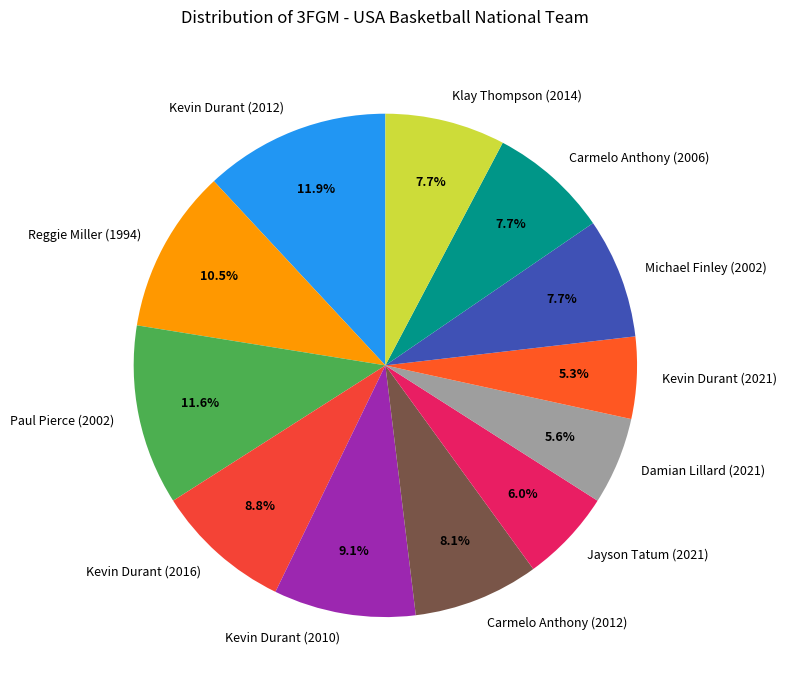

Does Carmelo Anthony (2012) represent more than half of the total?

No